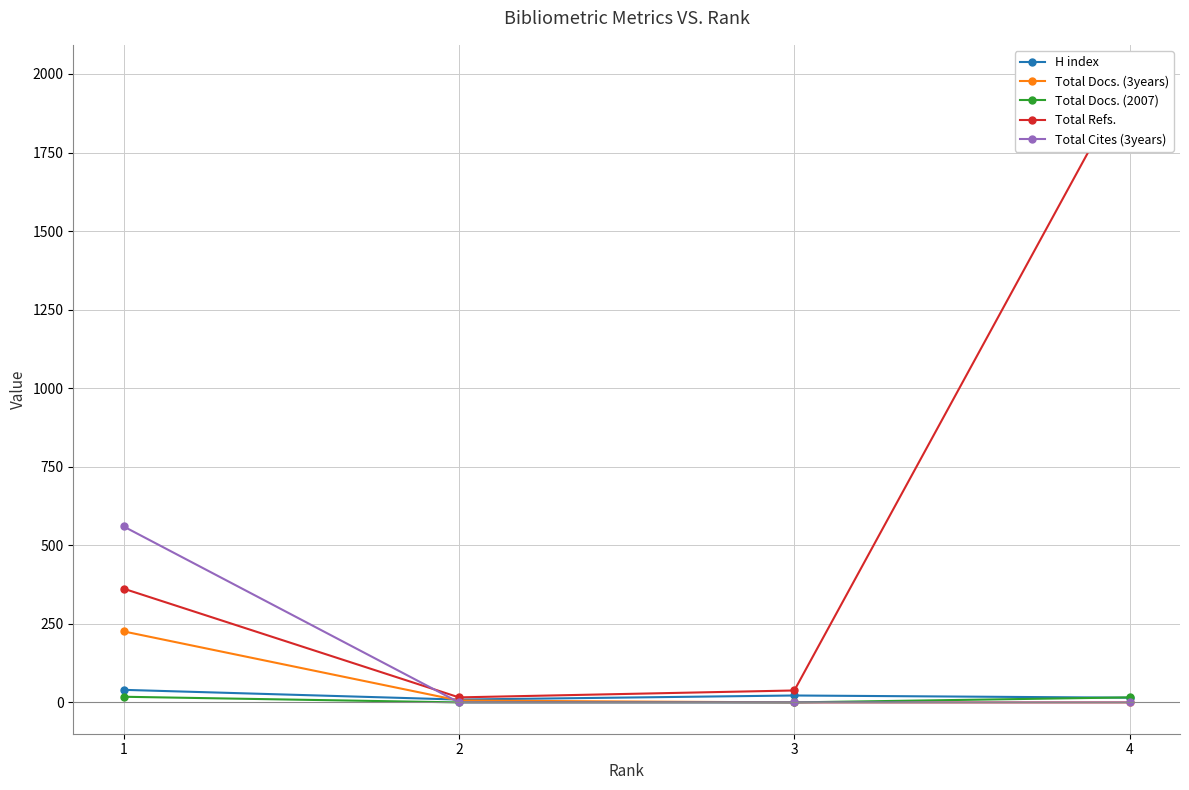

What is the value of the Total Refs. point at the 3rd from the left?

38